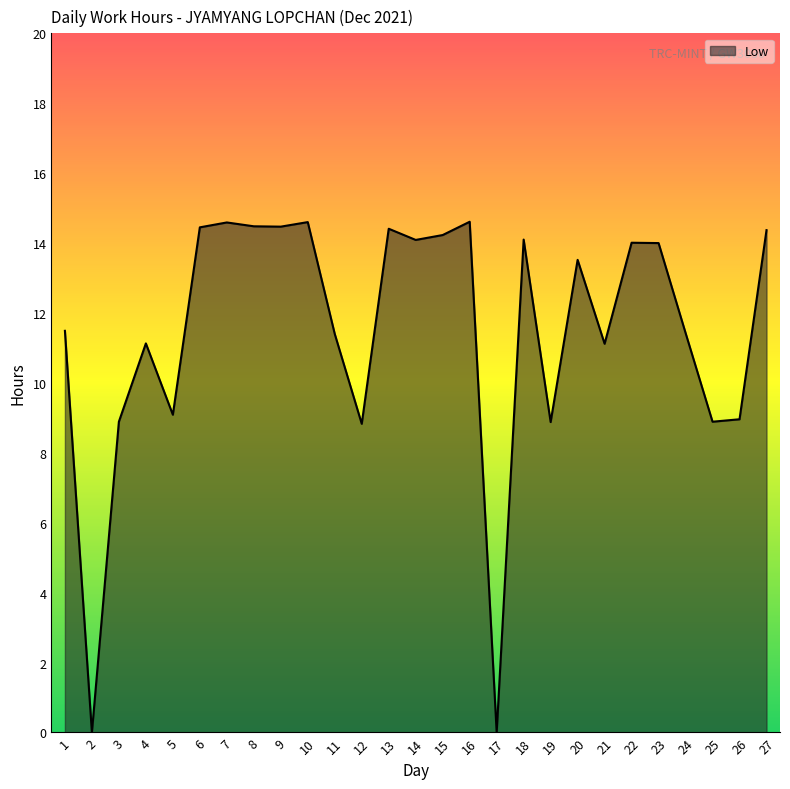

The chart shows a value of 14.5 at 9. True or false?

True